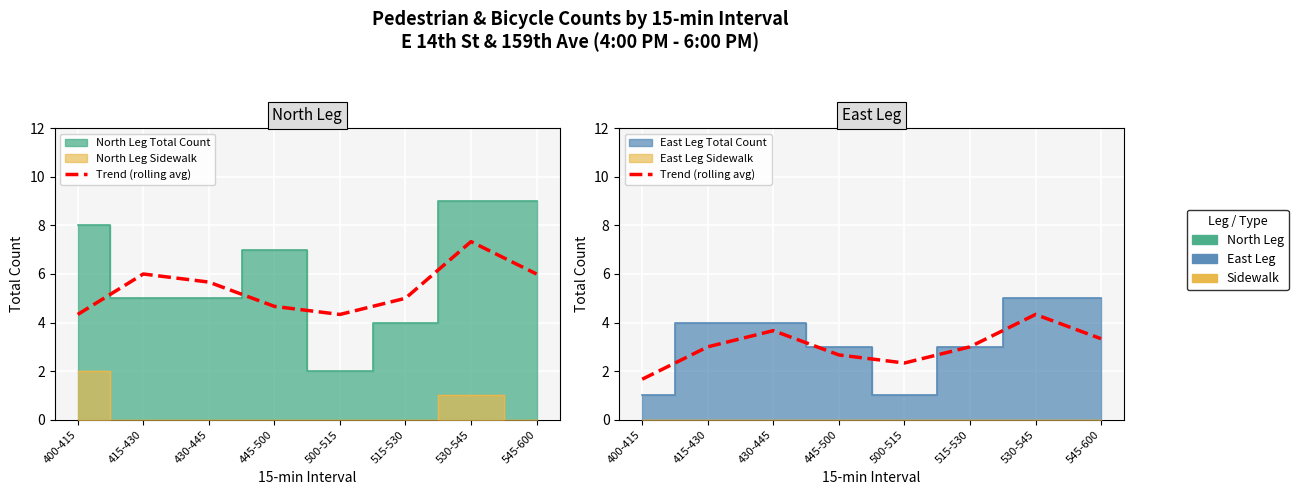

What is the average value?

3.0